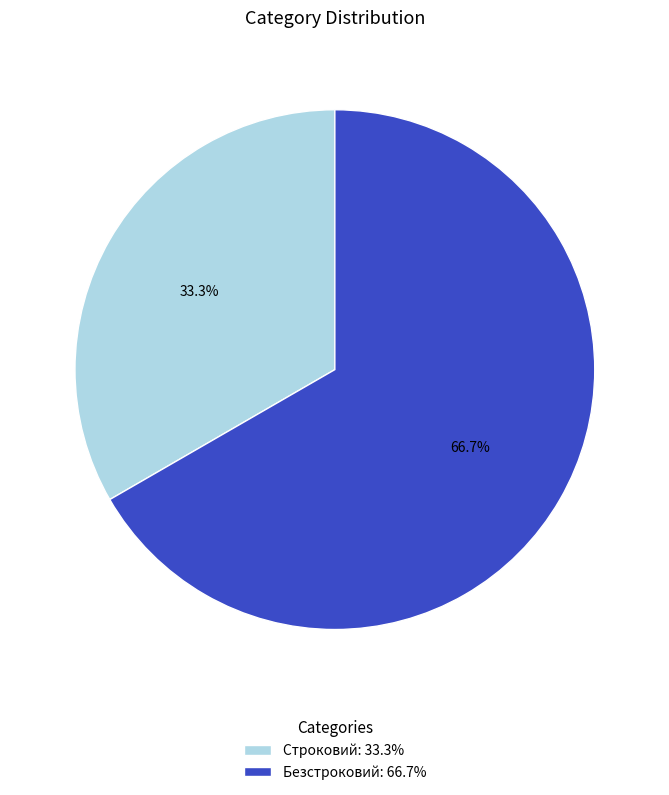

What is the majority slice?

Безстроковий